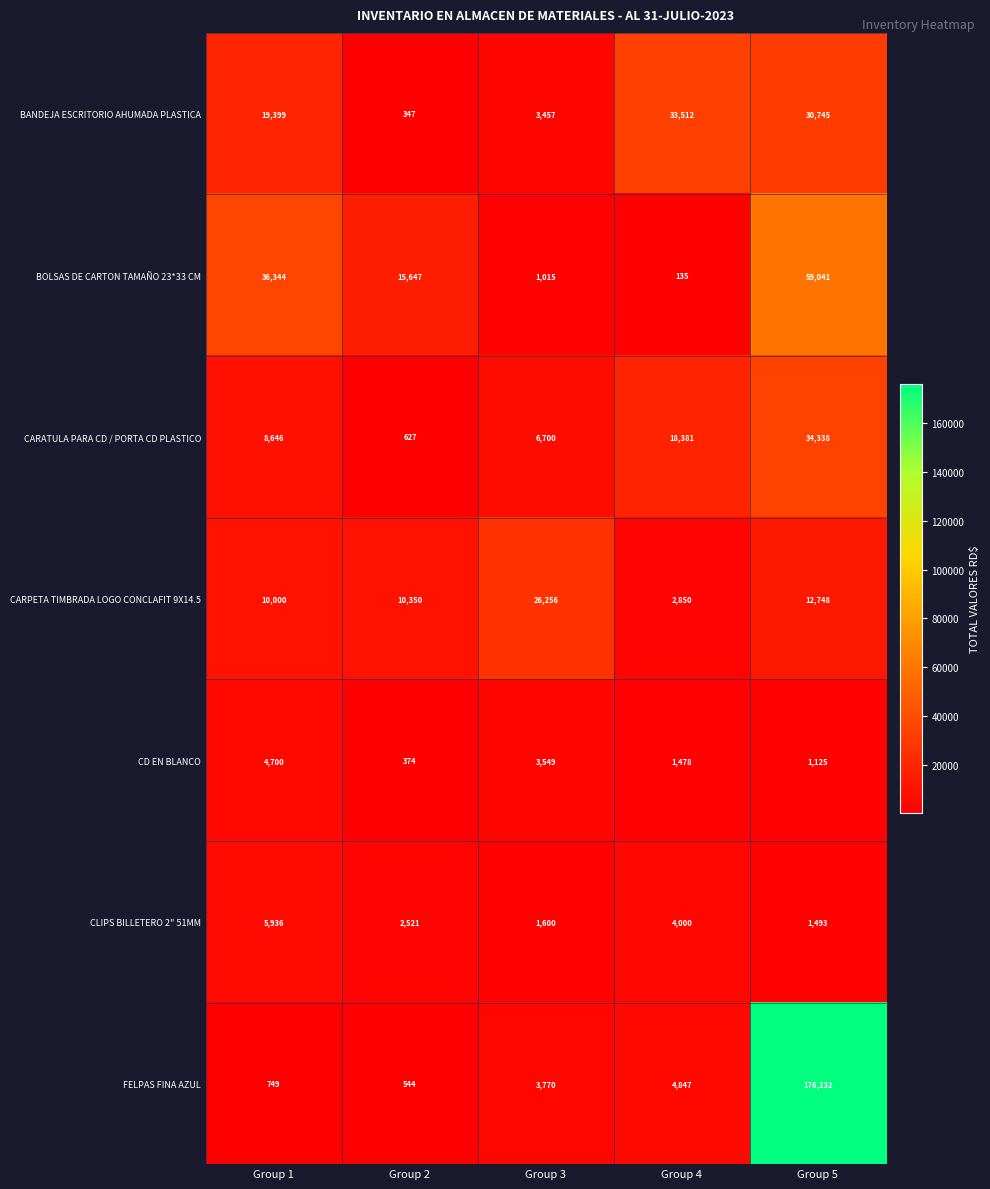

Count the number of data series in this chart.

7